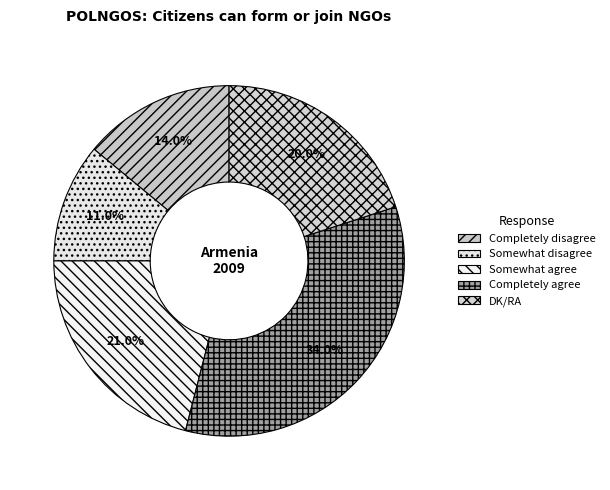

What is the largest slice in the pie chart?

Completely agree